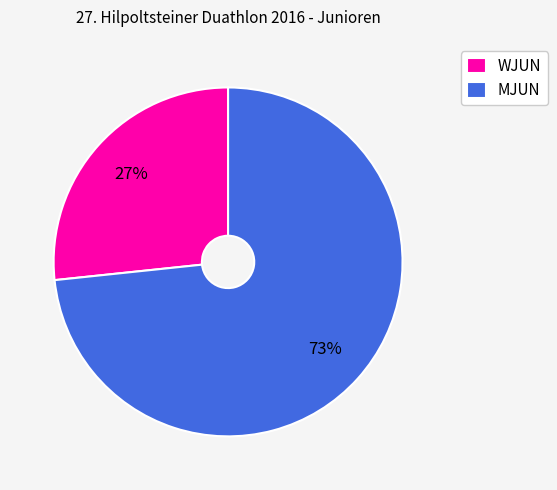

Is the sum of MJUN and WJUN greater than half?

Yes